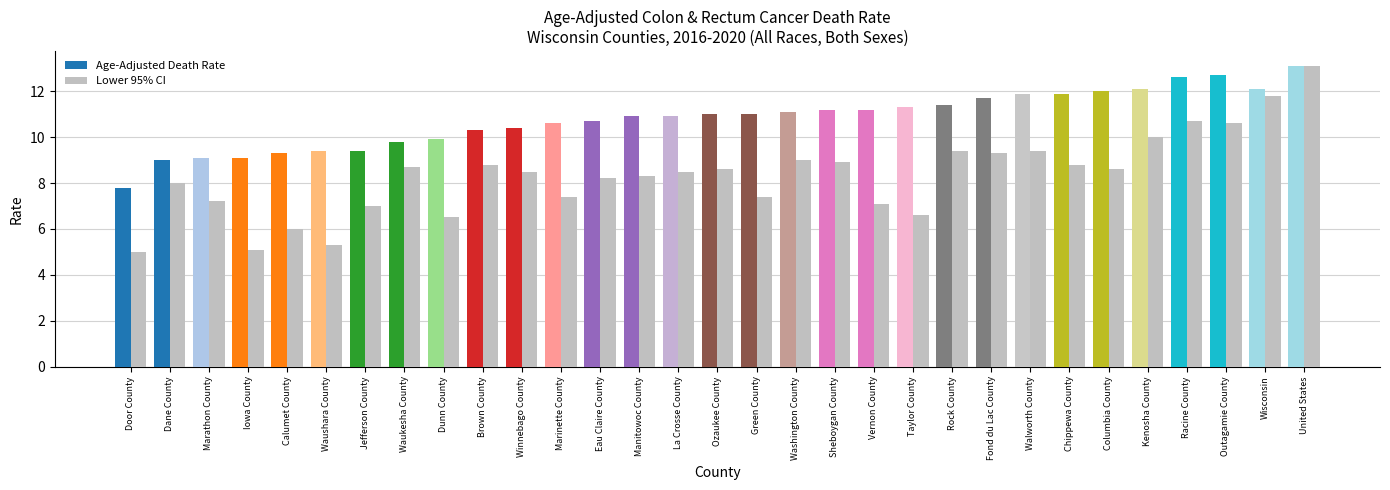

What is the minimum value for Age-Adjusted Death Rate?

7.8